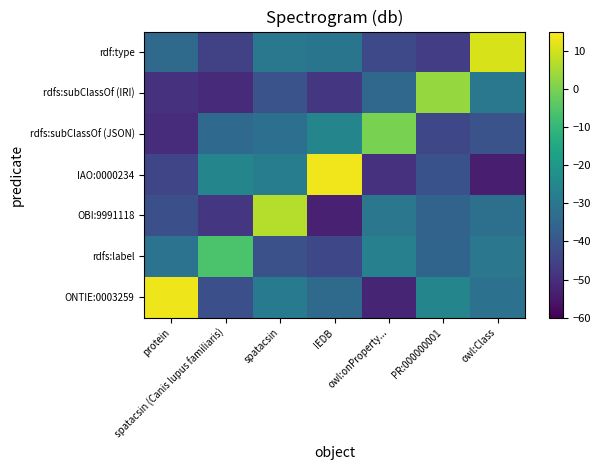

Which category has the lowest value across all series?

owl:Class